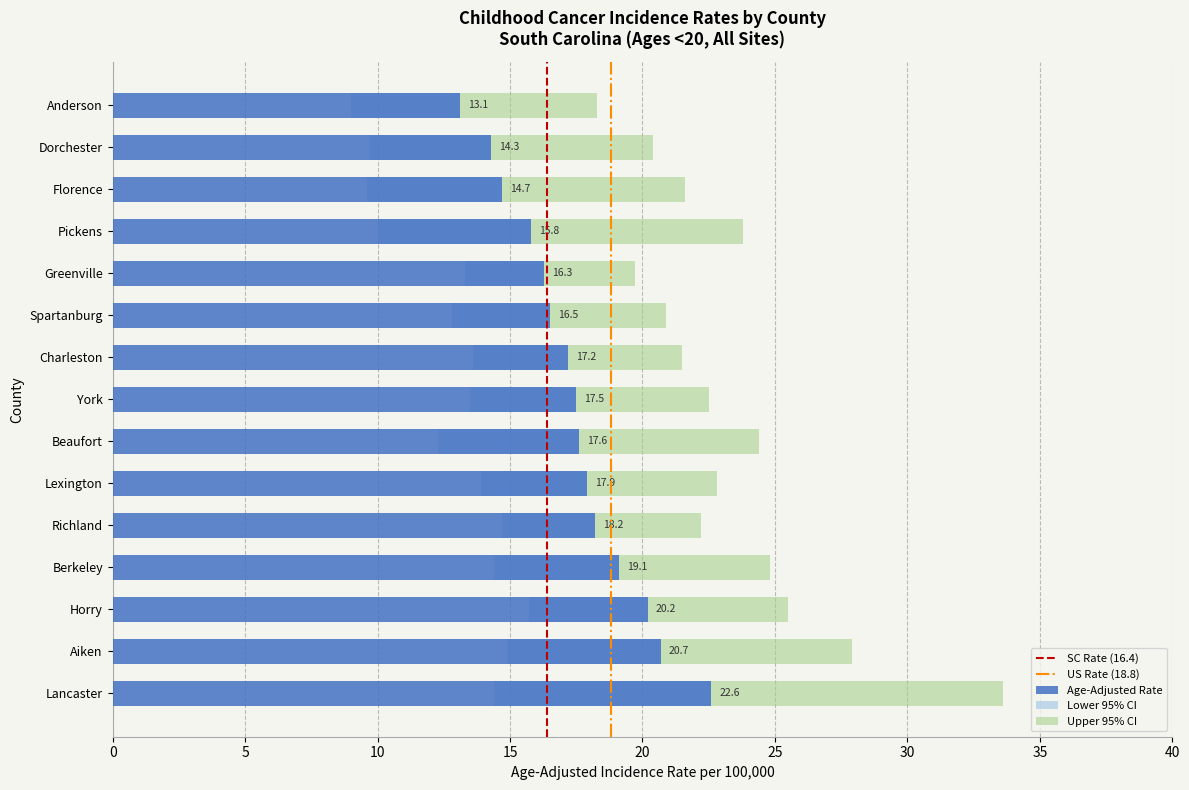

Reading right to left, list all the values displayed in this chart.

Age-Adjusted Rate: 13.1	14.3	14.7	15.8	16.3	16.5	17.2	17.5	17.6	17.9	18.2	19.1	20.2	20.7	22.6
Lower CI: 9.0	9.7	9.6	10.0	13.3	12.8	13.6	13.5	12.3	13.9	14.7	14.4	15.7	14.9	14.4
Upper CI: 18.3	20.4	21.6	23.8	19.7	20.9	21.5	22.5	24.4	22.8	22.2	24.8	25.5	27.9	33.6